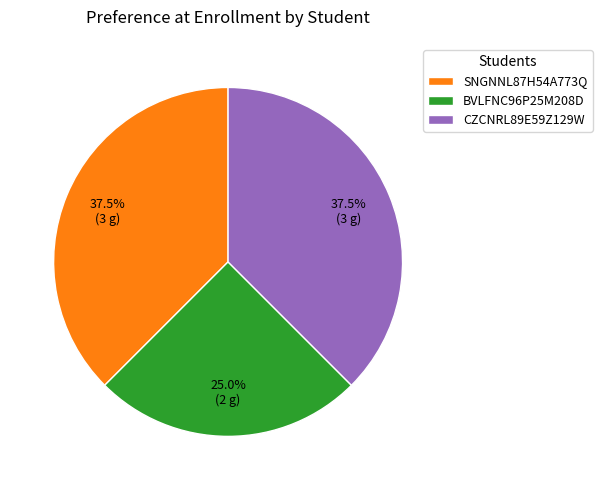

To the nearest percent, what percentage of the pie is BVLFNC96P25M208D?

25%